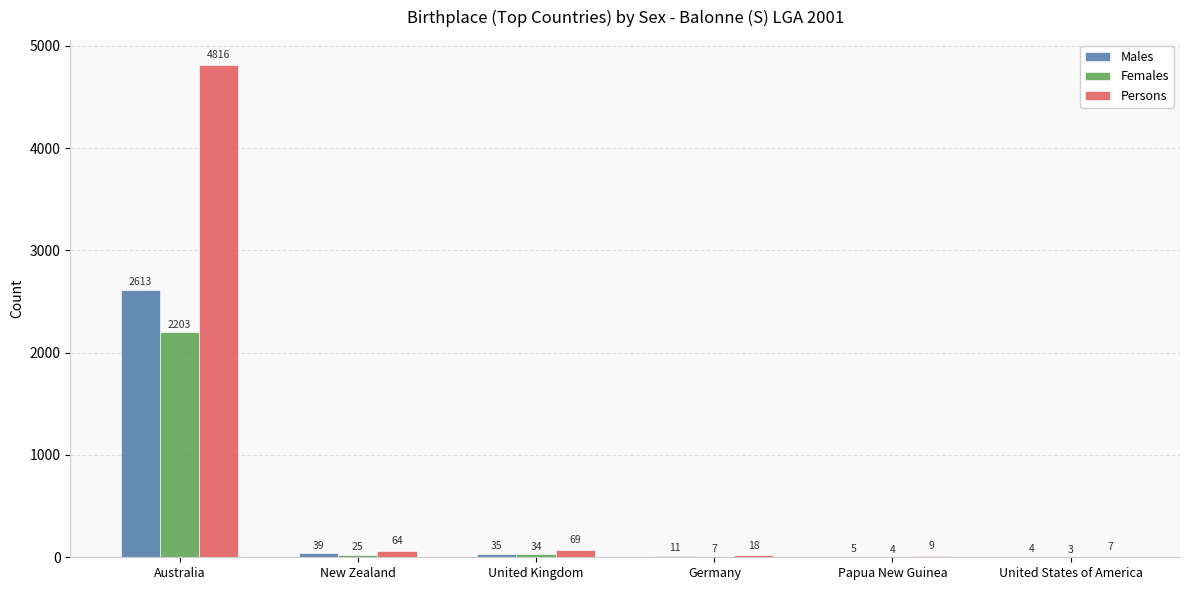

The Persons series shows 18 at Germany. True or false?

True